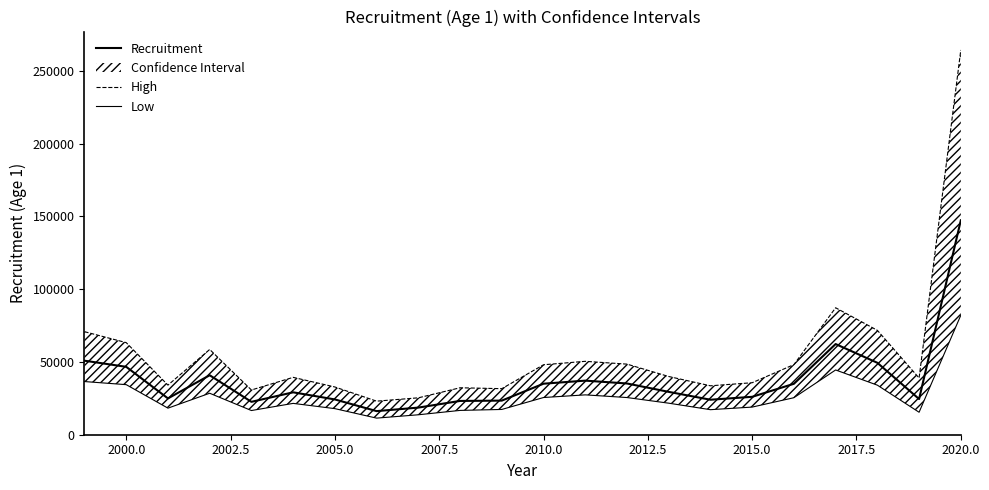

Is it true that High equals 79908 at 2005.0?

False